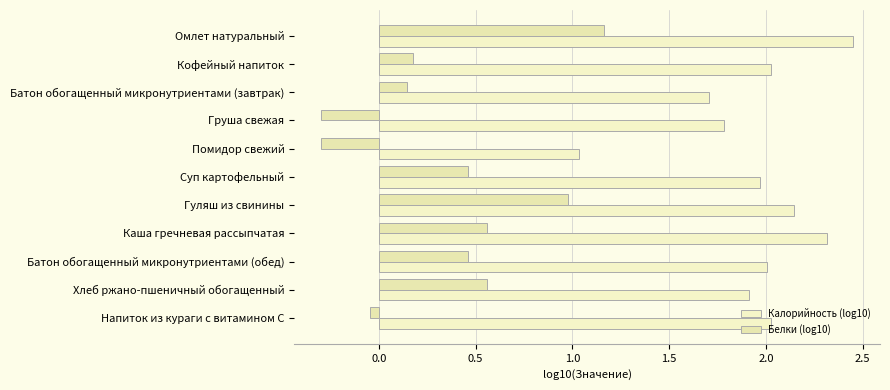

Which series has the largest total across all categories?

Калорийность (log10)